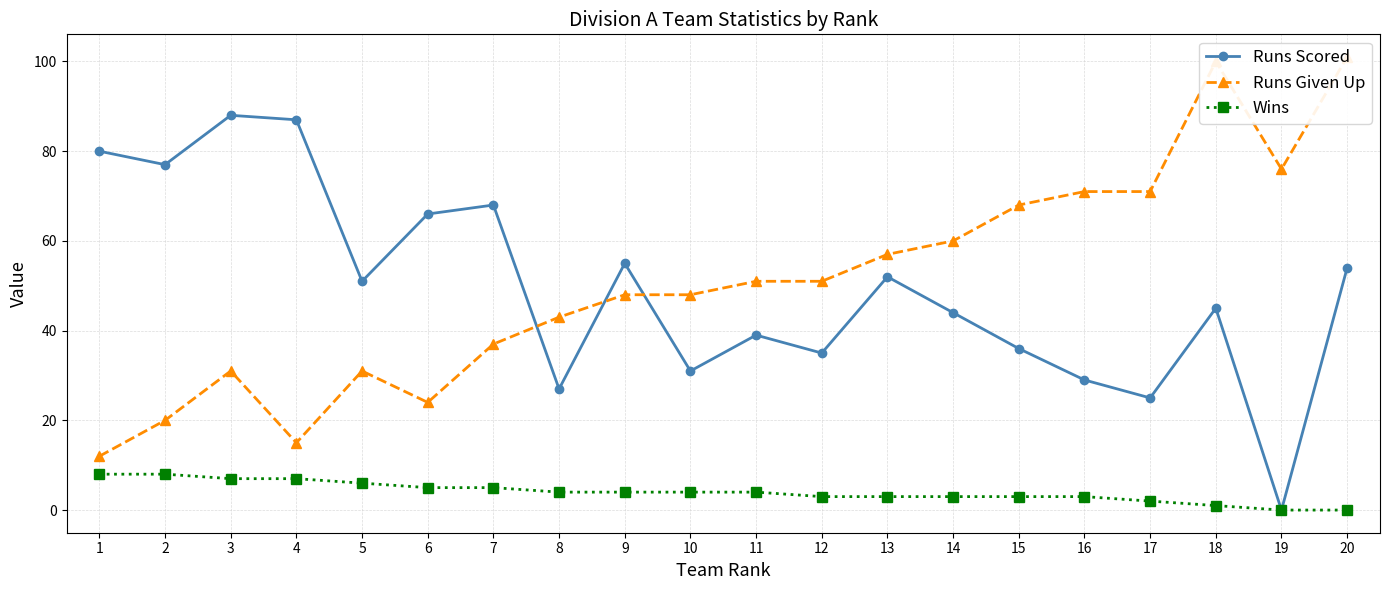

Count the number of data series in this chart.

3